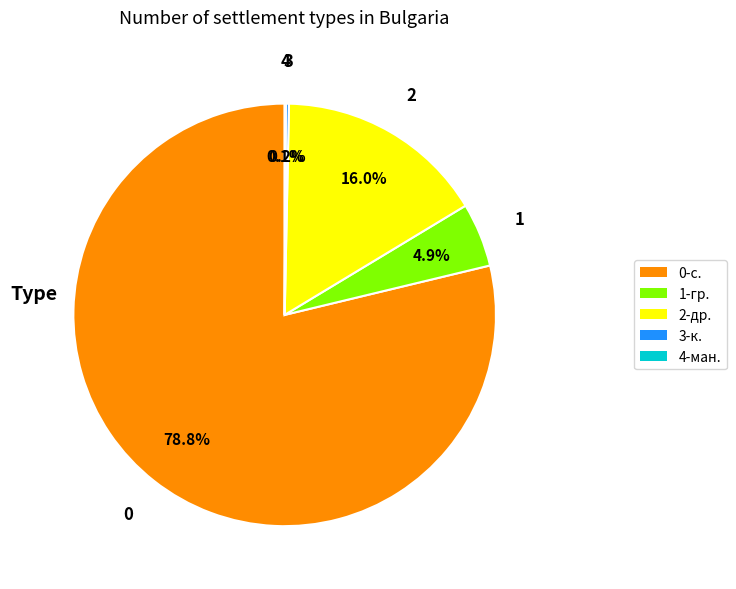

Is there any slice that represents more than half of the pie?

Yes